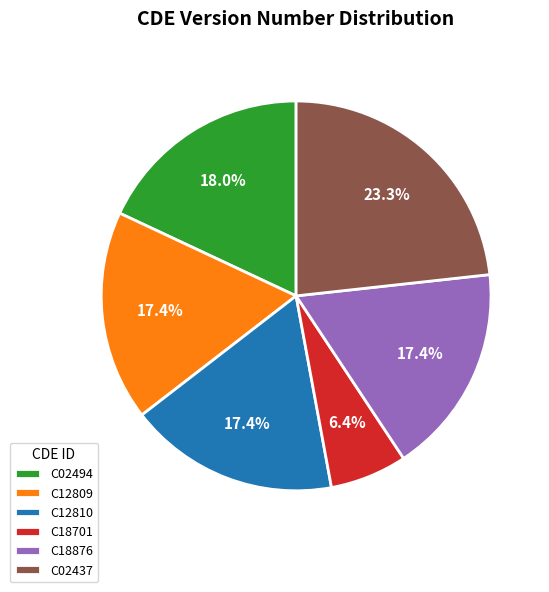

Is there any slice that represents more than half of the pie?

No